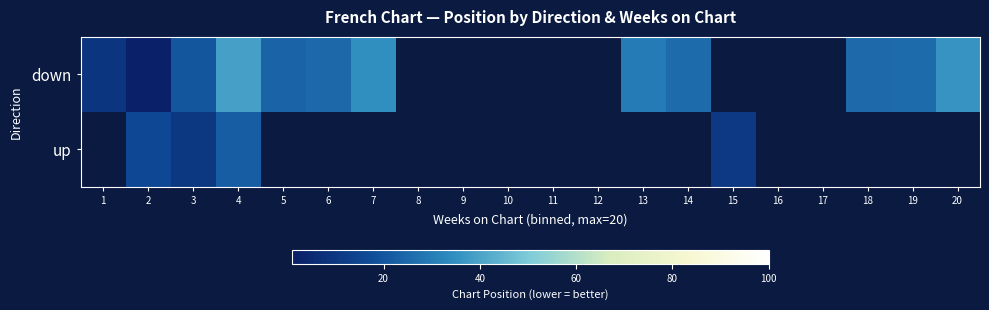

How many values in the down series are below 39?

11